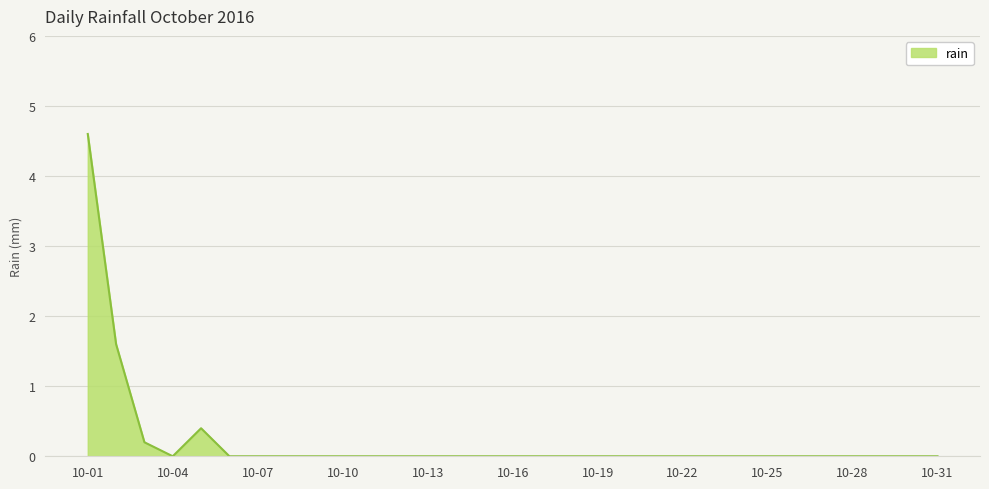

What is the difference between the maximum and minimum values?

4.6